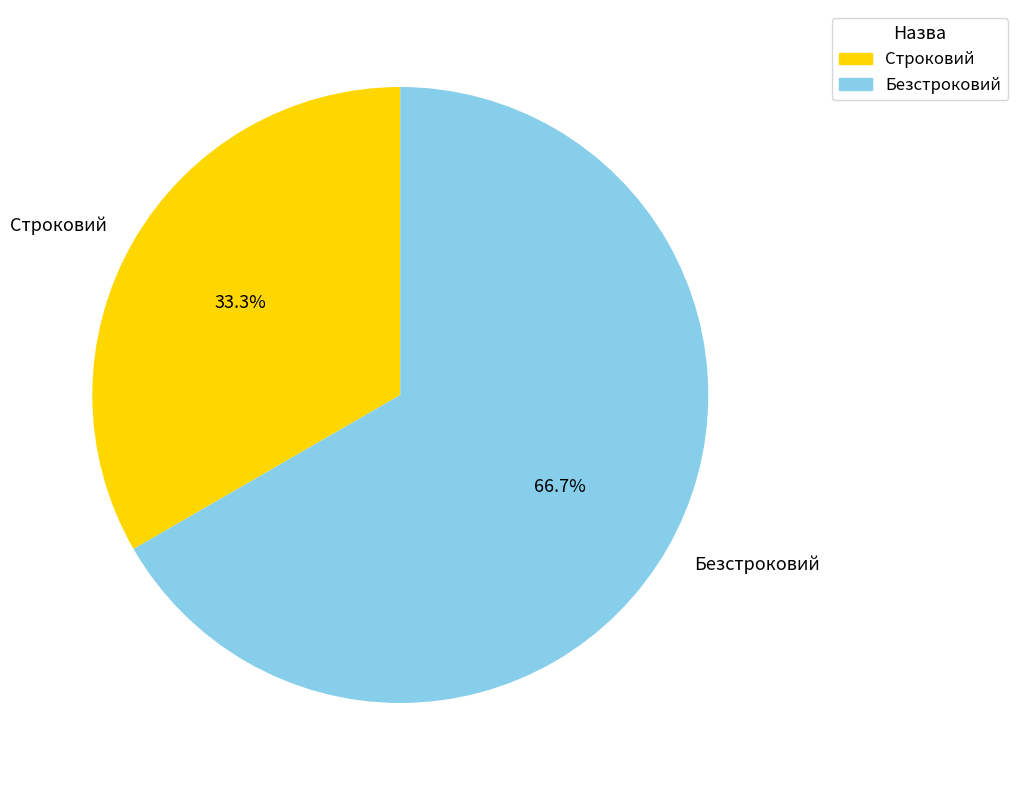

Combined, what portion of the pie is Строковий and Безстроковий?

100.0%